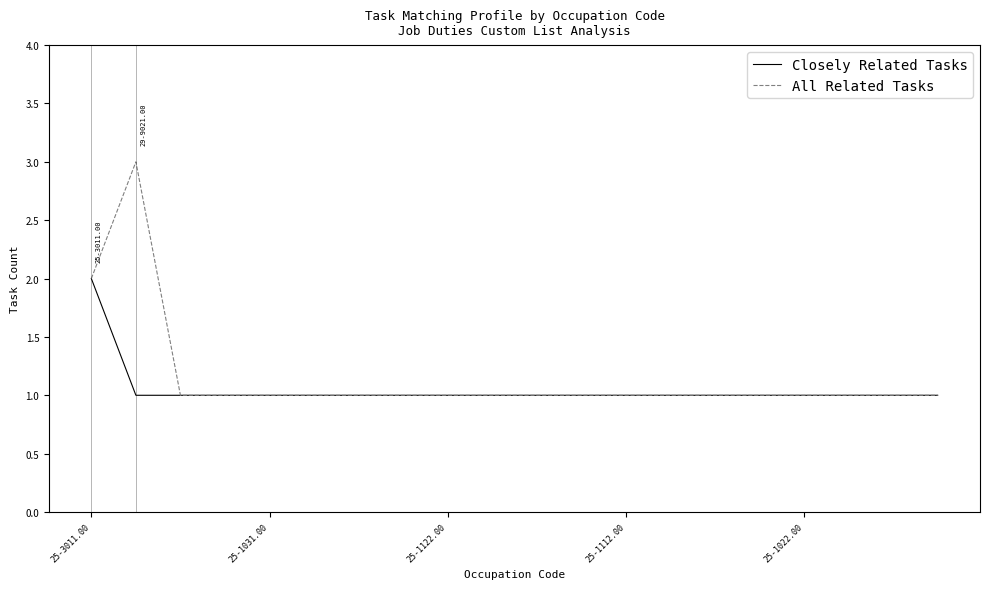

List the series in order of their peak value, lowest first.

Closely Related Tasks, All Related Tasks